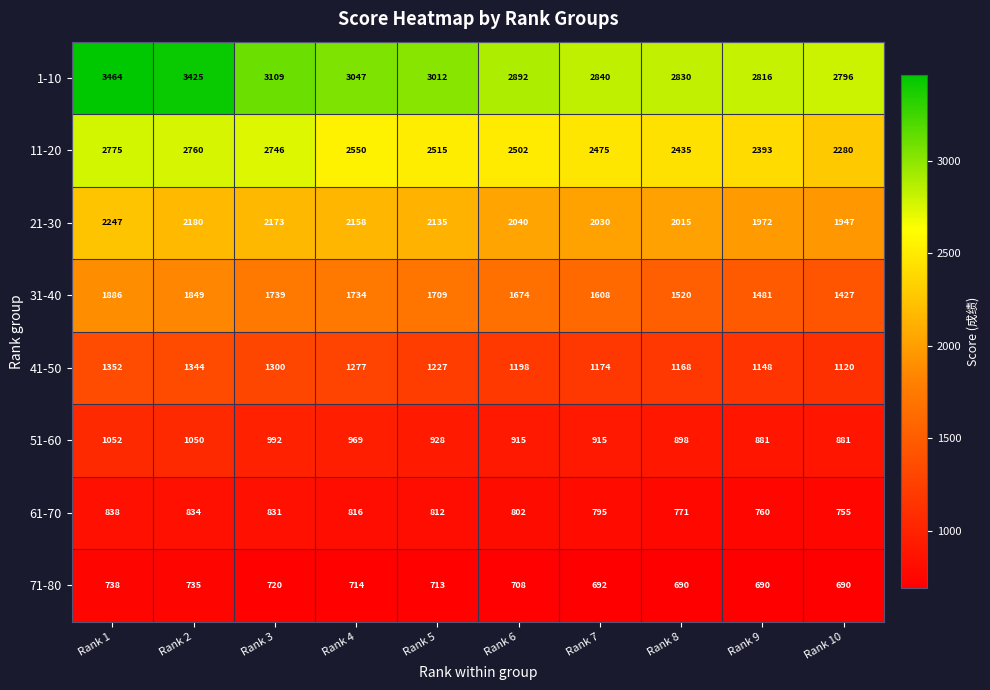

Read the 1-10 value at Rank 10, to the nearest 100.

2800